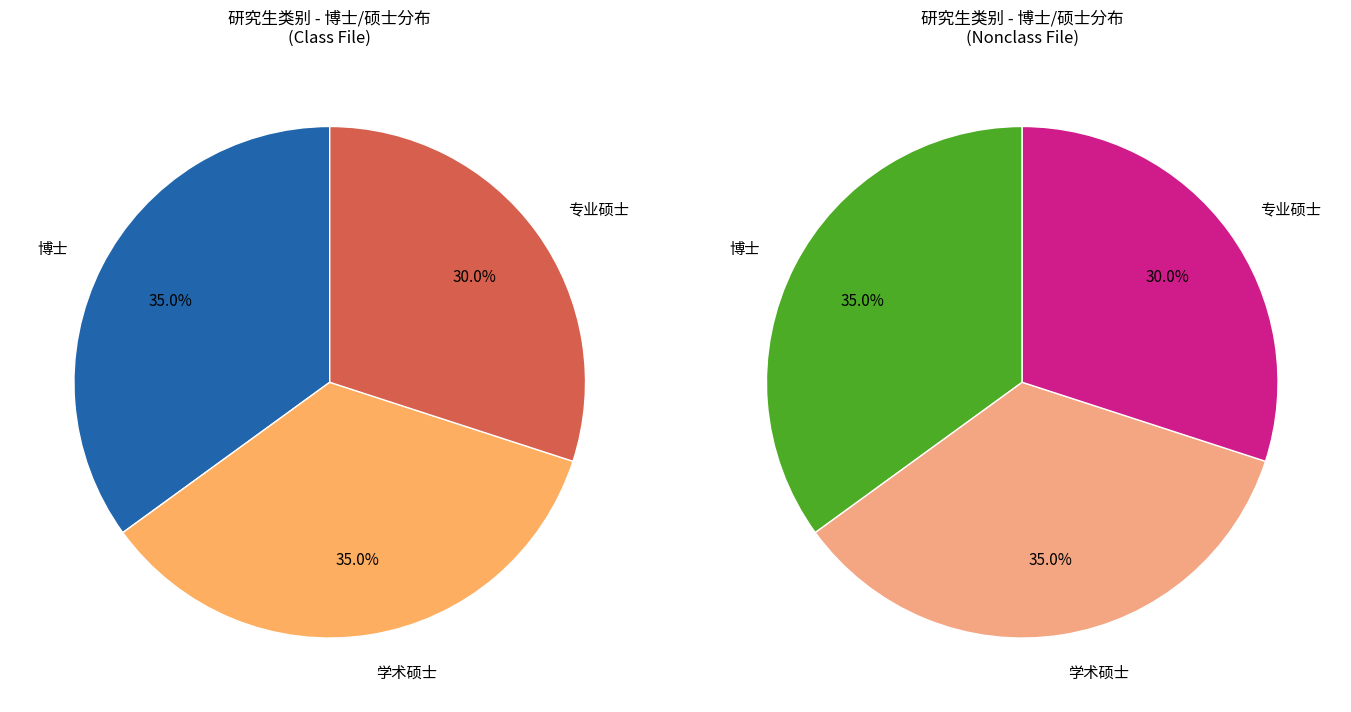

Does any single category account for the majority?

No